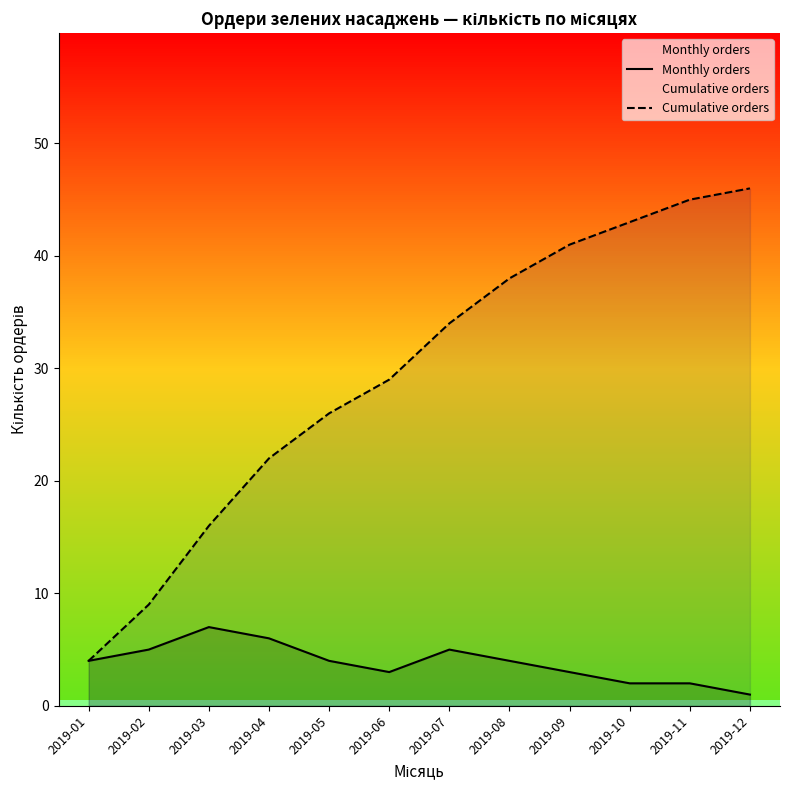

True or false: Cumulative orders and Monthly orders cross at least once.

False